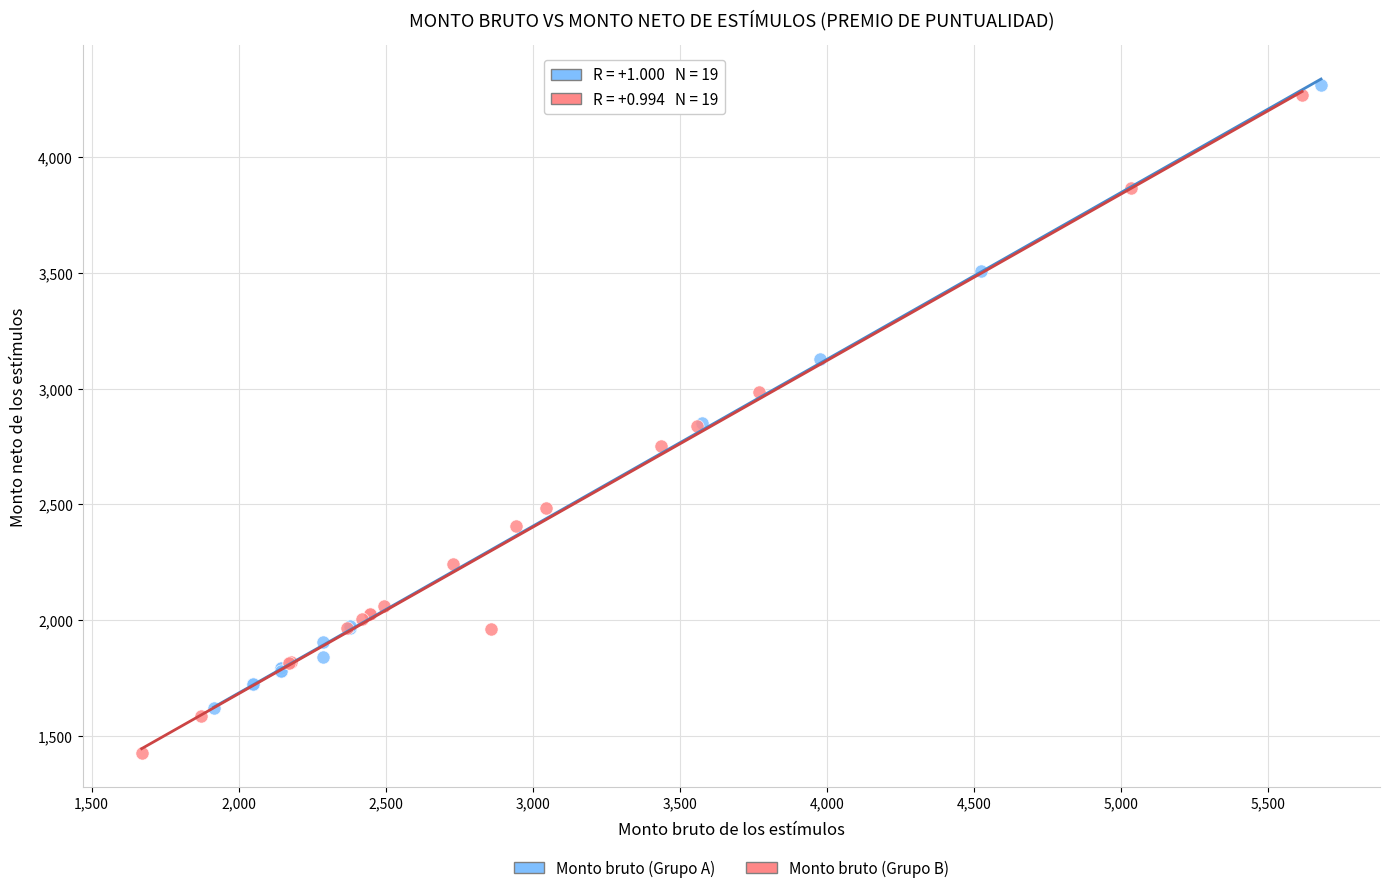

Which series reaches the minimum Y coordinate?

Monto bruto (Grupo B)